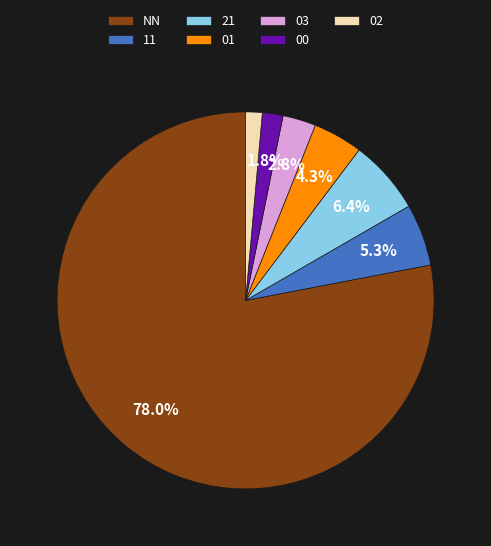

What percentage is NOT represented by 03?

97.2%